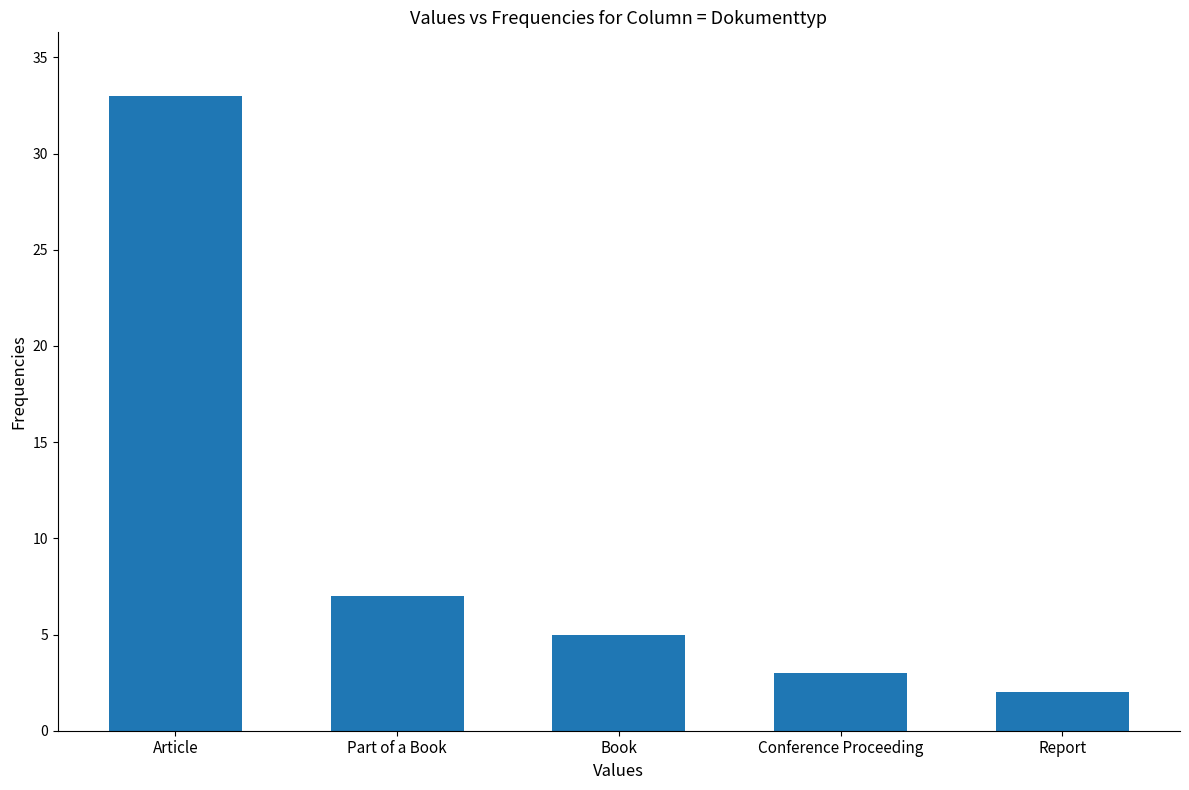

The chart shows a value of 7 at Book. True or false?

False